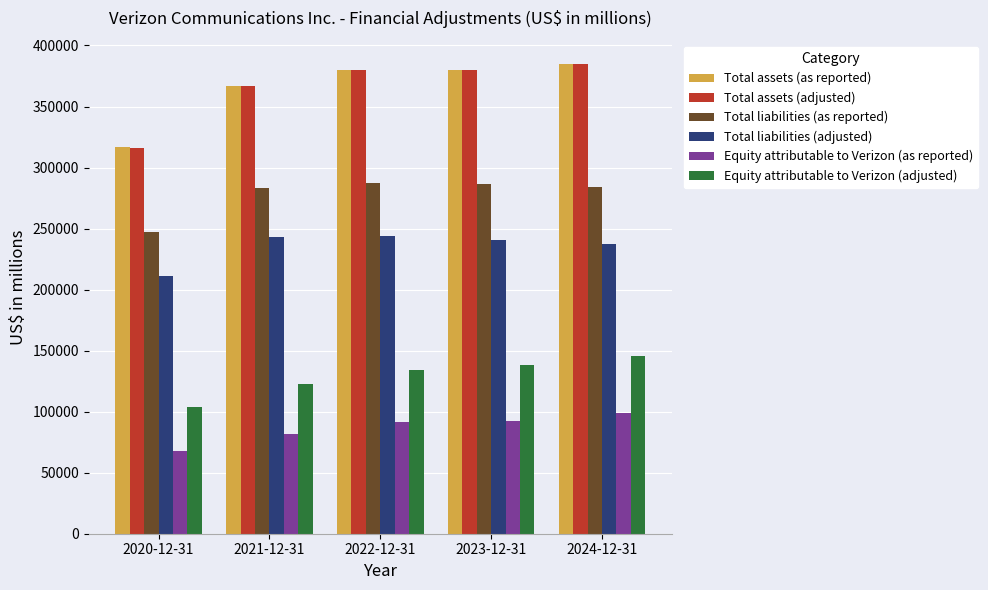

What are all the series names shown in the legend?

Total assets (as reported), Total assets (adjusted), Total liabilities (as reported), Total liabilities (adjusted), Equity attributable to Verizon (as reported), Equity attributable to Verizon (adjusted)